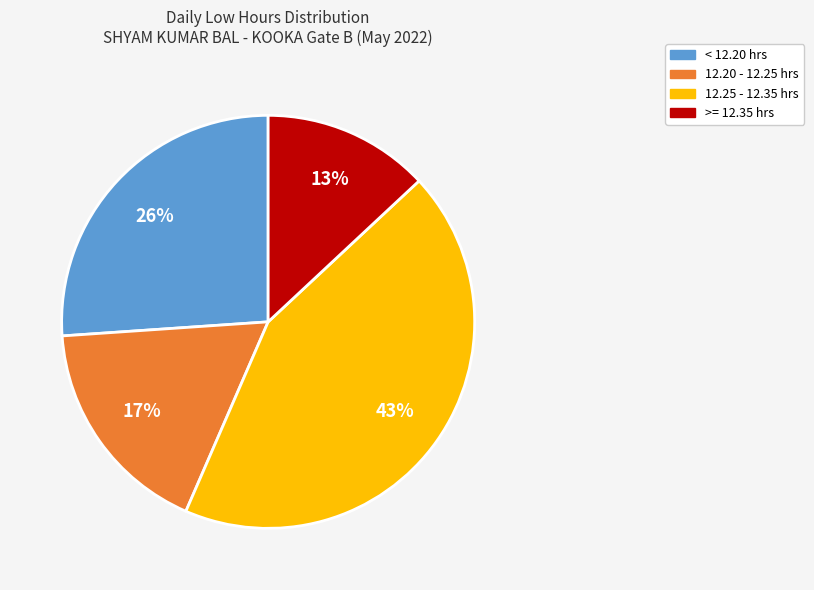

How many segments does this pie chart have?

4